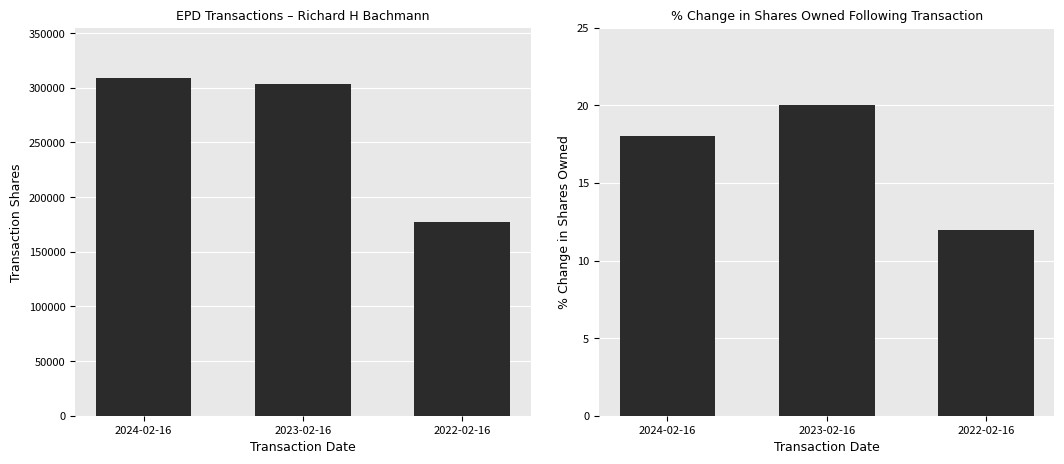

At which category is the sum across all series the highest?

2024-02-16